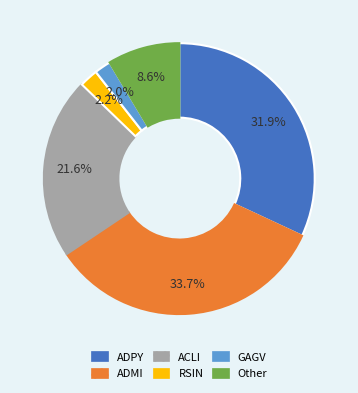

What percentage is the ADPY slice, to the nearest percent?

32%